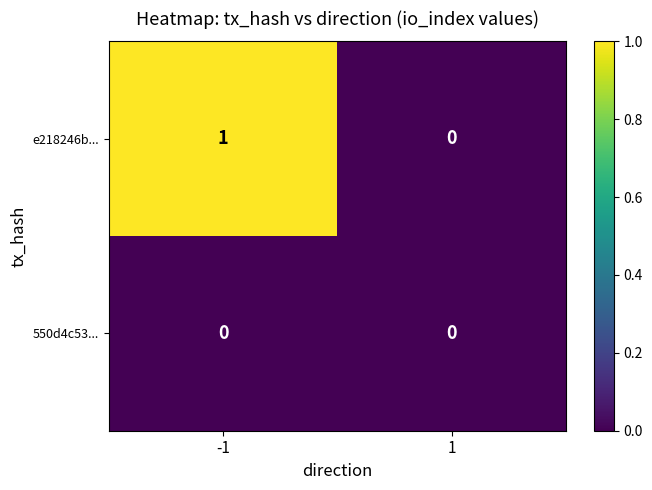

Rank the series by their maximum value, from highest to lowest.

e218246b..., 550d4c53...